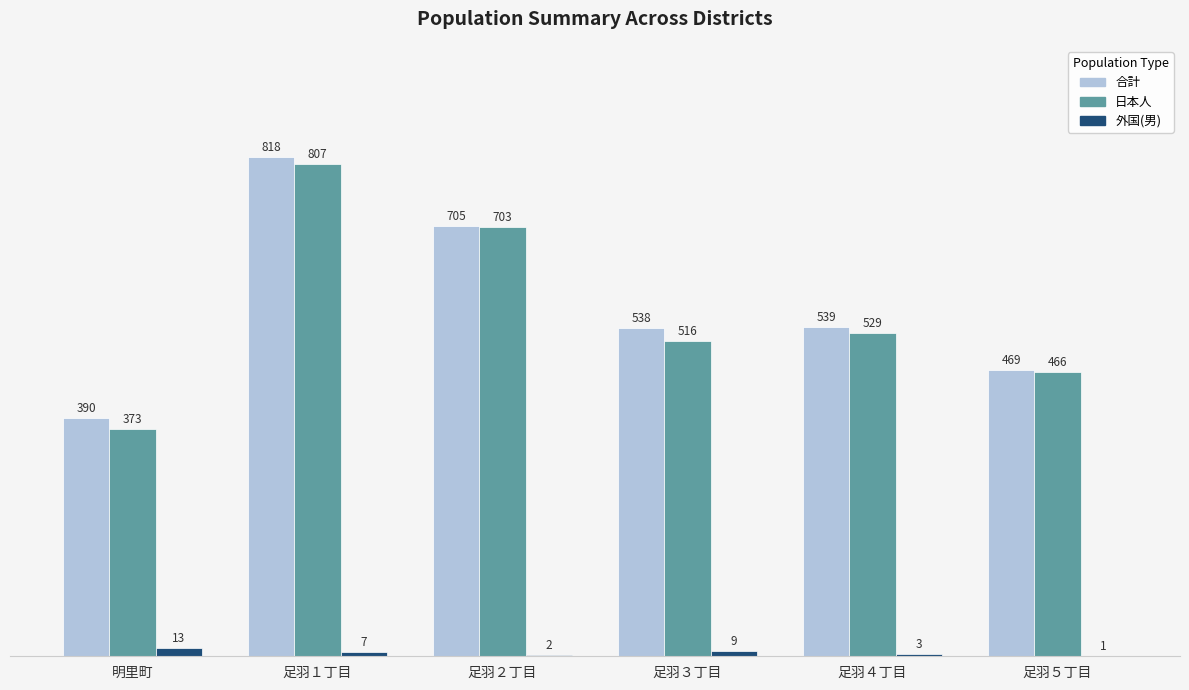

True or false: 合計 has a value of 538 at 足羽３丁目.

True